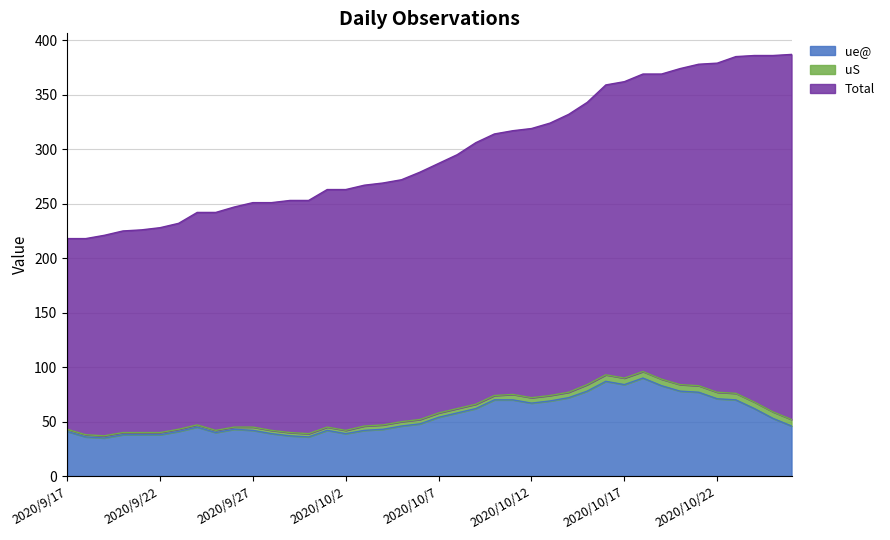

What position from the left is 2020/10/8?

22